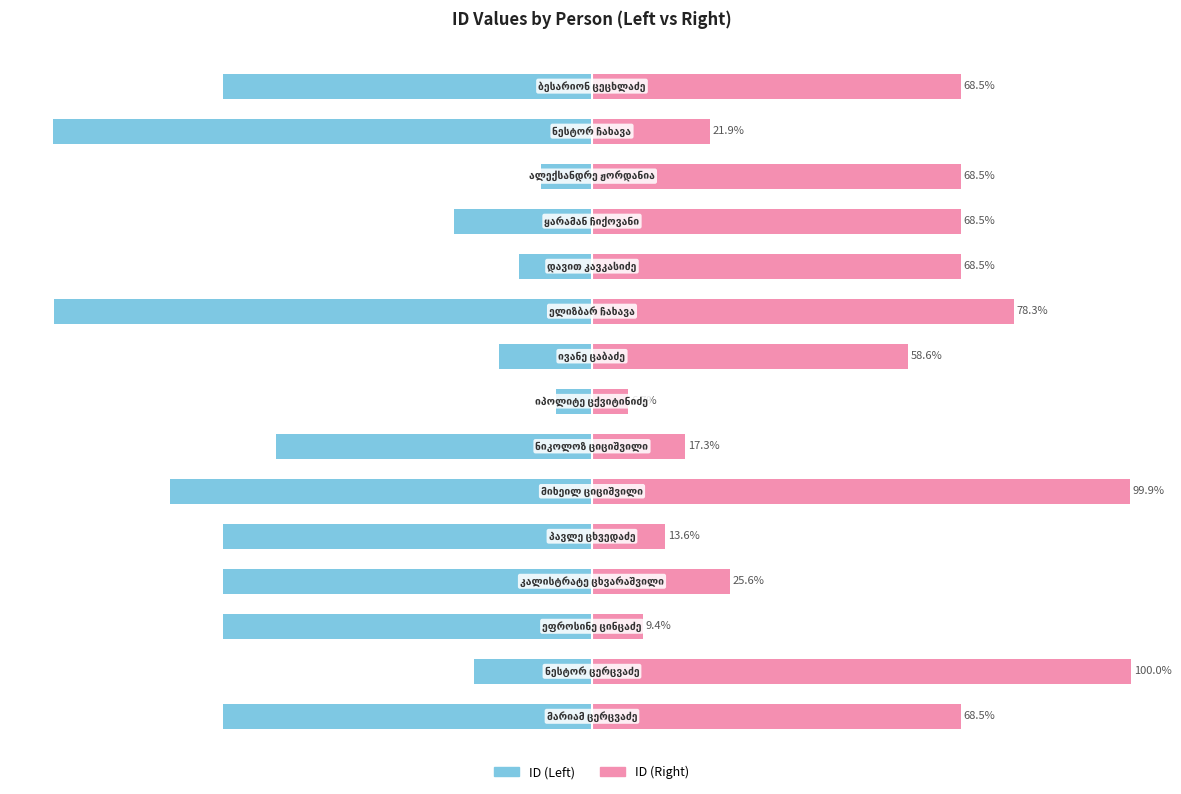

Between 1 and 5, which is larger?

1